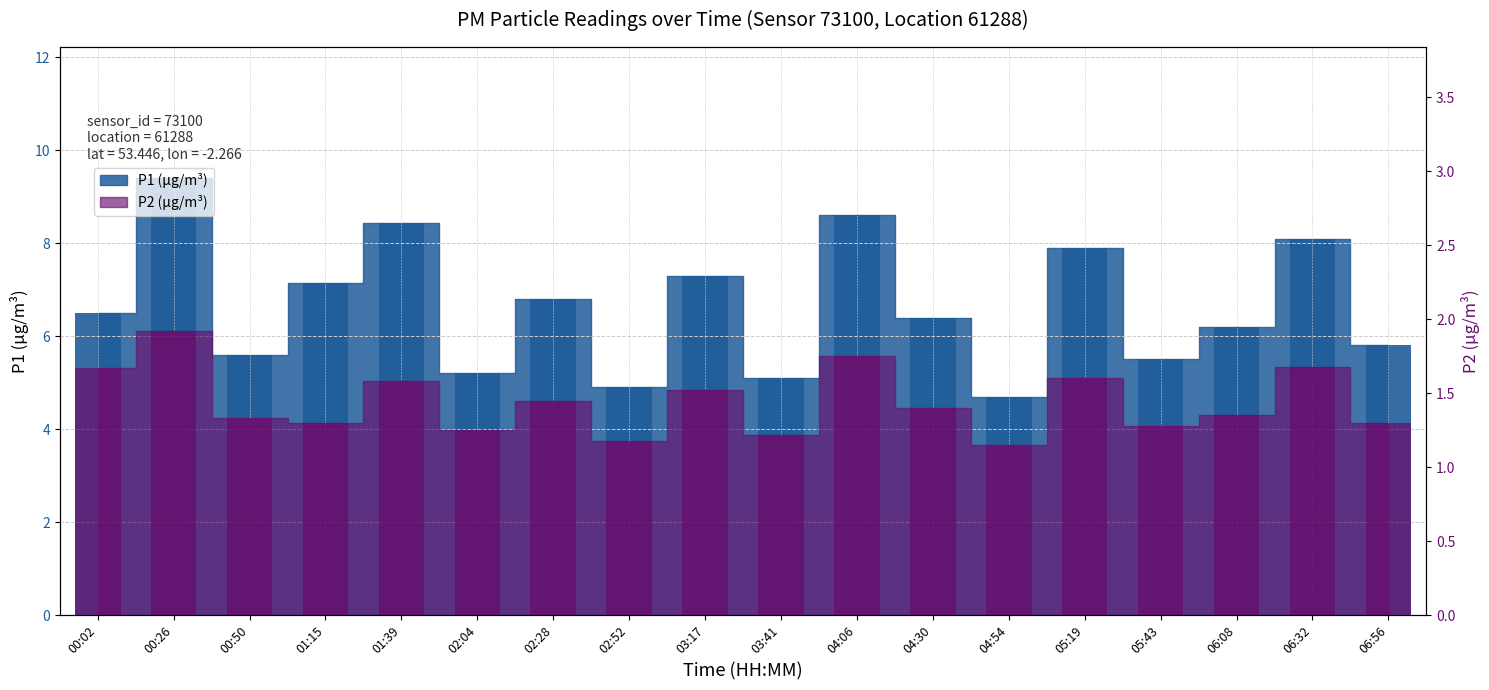

Which series has the largest total across all categories?

P1 bar